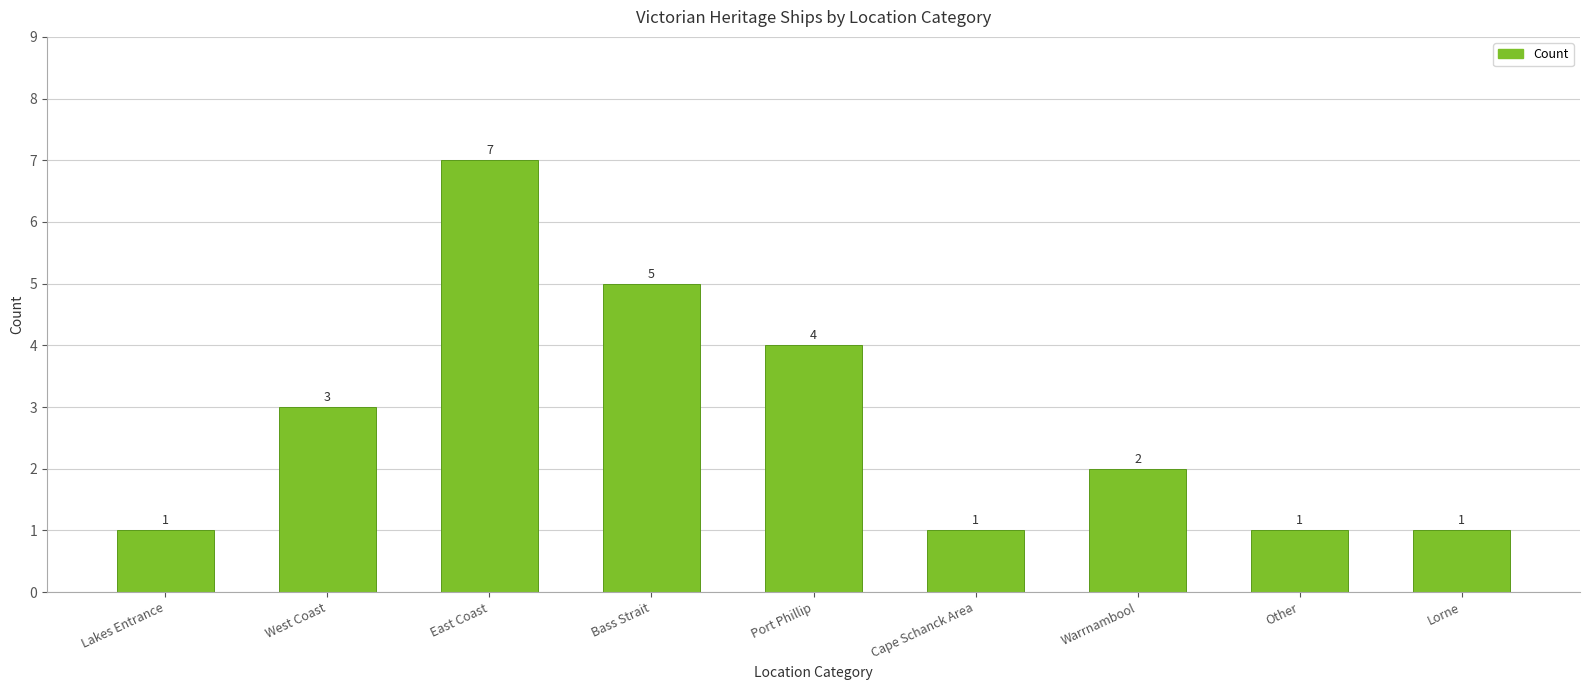

Between East Coast and Port Phillip, which is larger?

East Coast